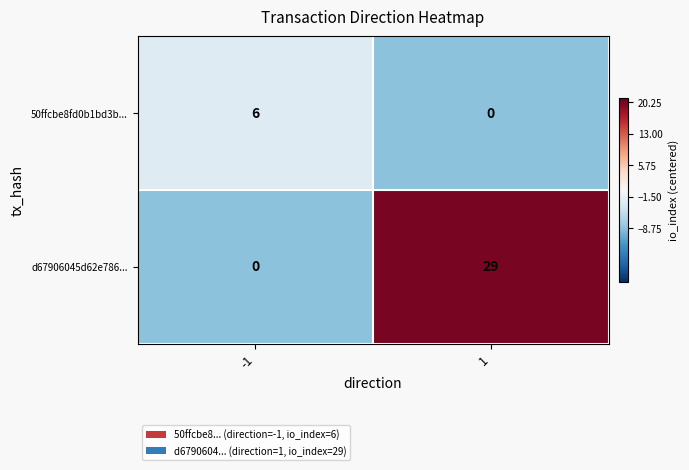

True or false: 50ffcbe8fd0b1bd3b... has a value of -4 at 1.

False